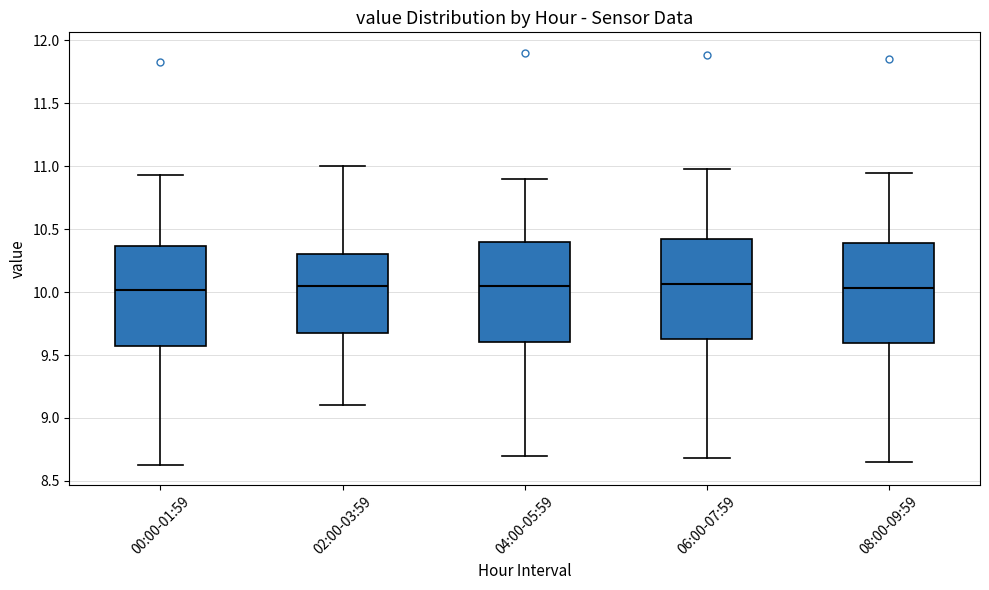

Where does the lower whisker of the box for 06:00-07:59 end on the y-axis? The values are not printed on the chart, so give them approximately, as read against the axis.

8.70